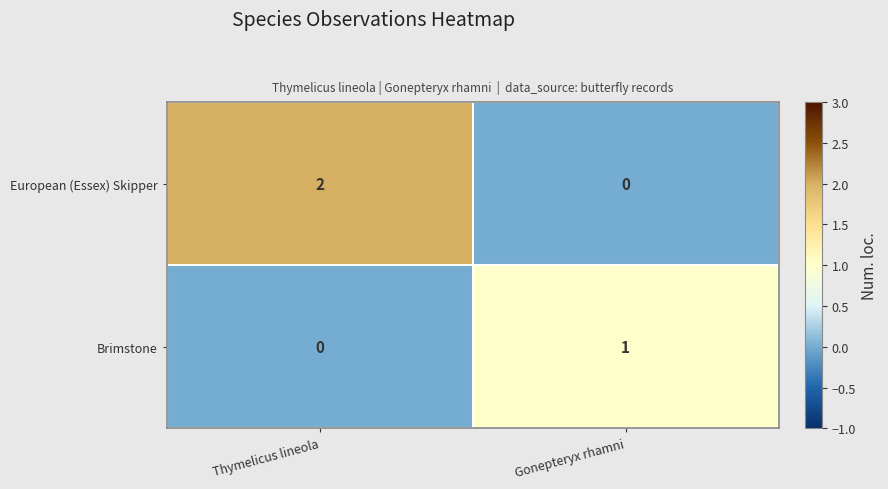

At which category is the sum across all series the highest?

Thymelicus lineola